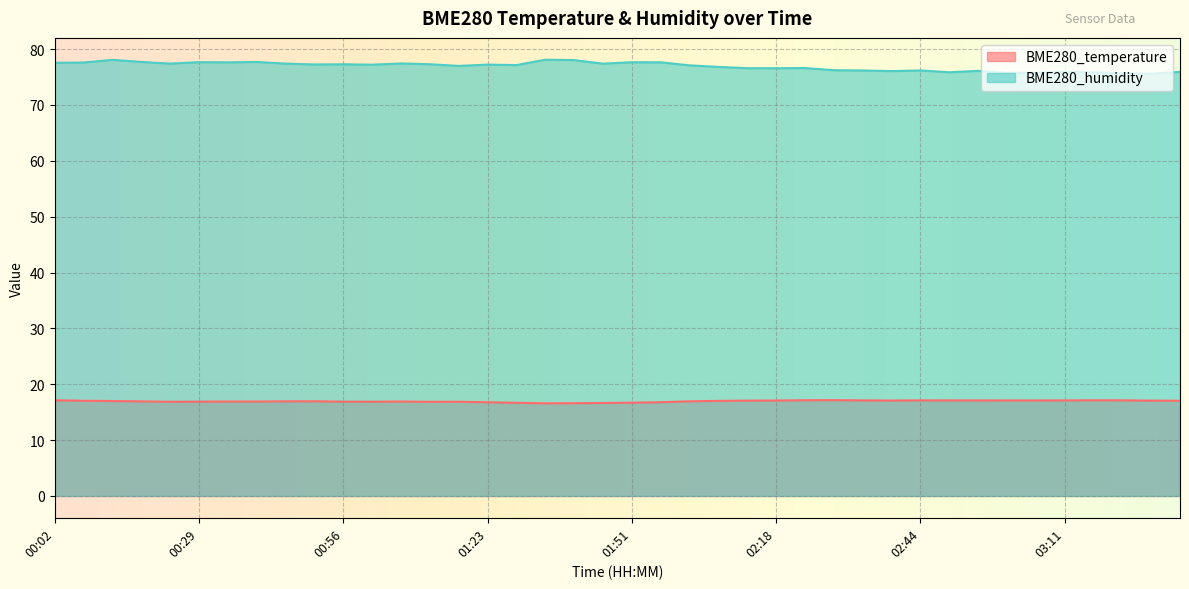

What is the total value across all series at 00:13?

95.1